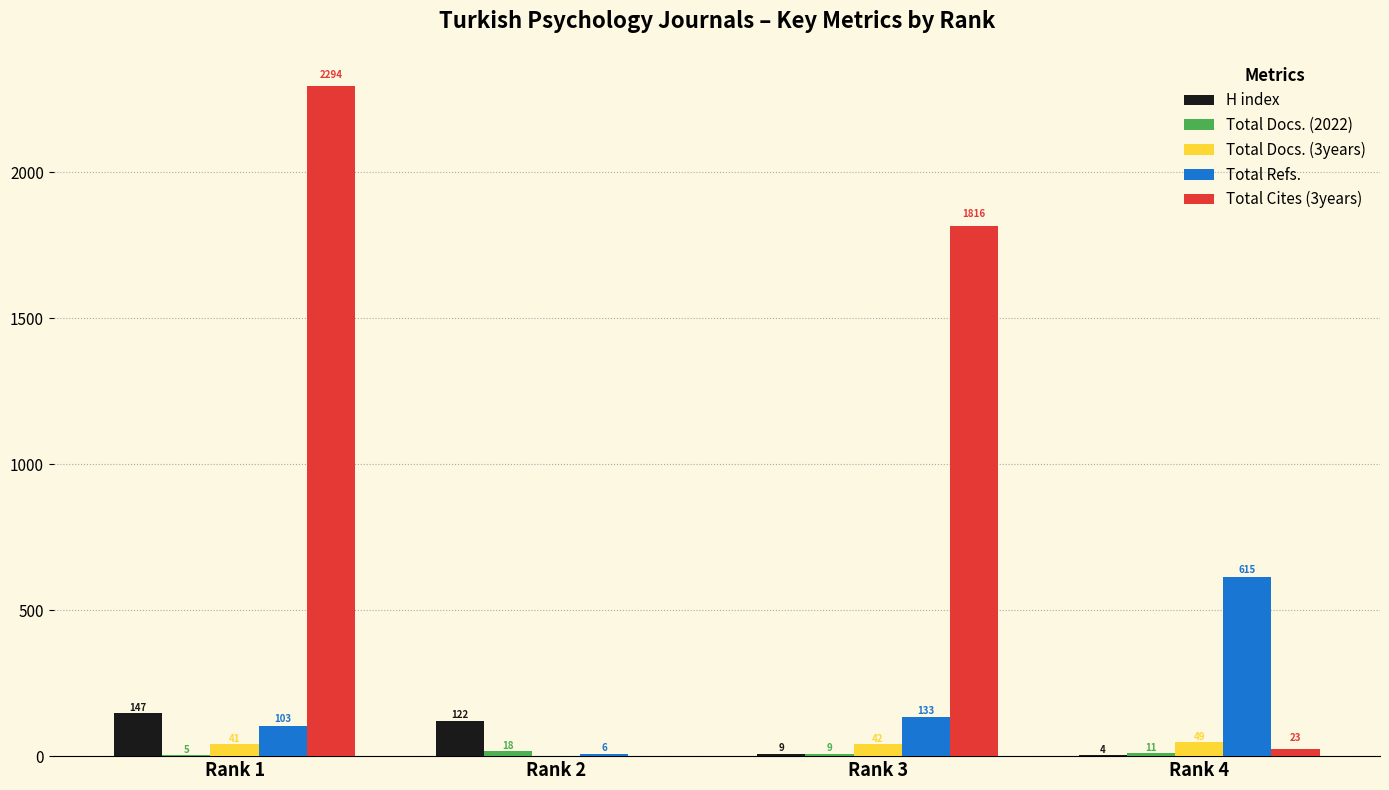

Is it true that Total Refs. equals 6 at Rank 2?

True